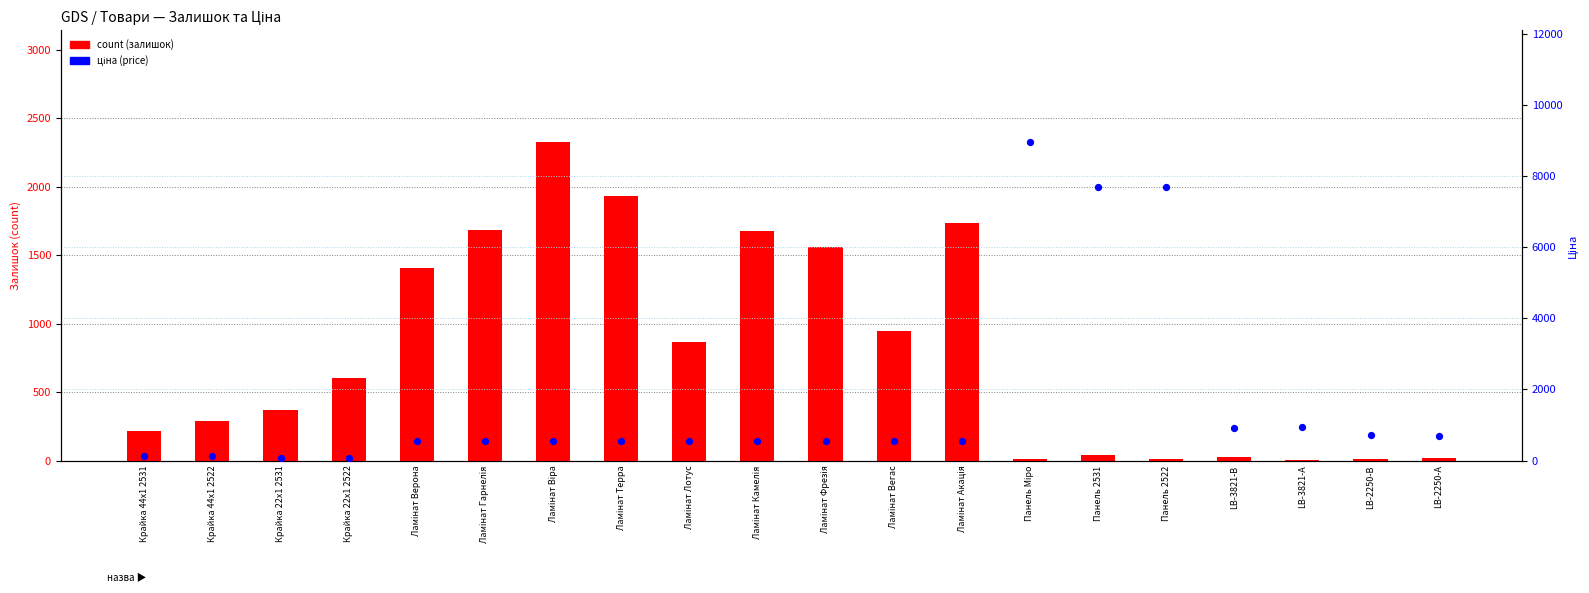

Which series has the widest spread of Y values?

ціна (price)